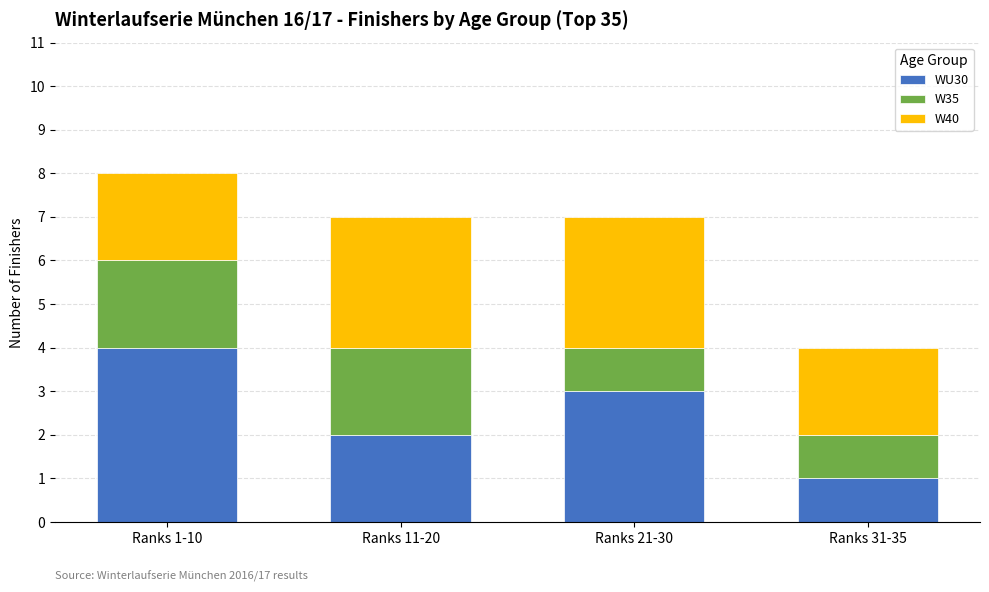

At which label does WU30 reach its minimum?

Ranks 31-35